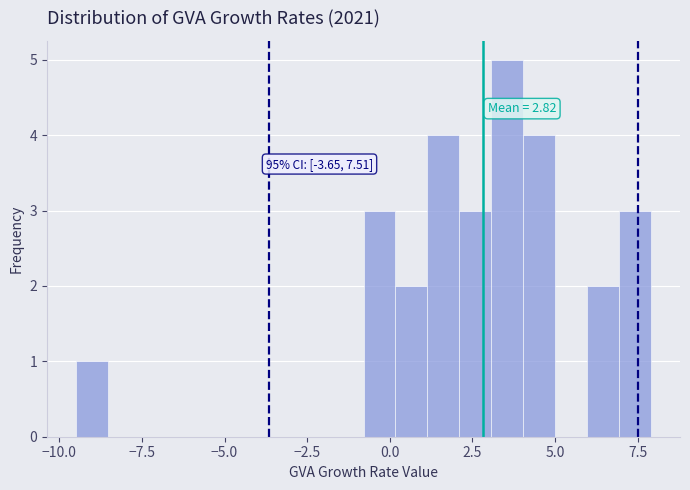

Read against the x-axis, roughly where is the centre of the tallest bar?

3.5